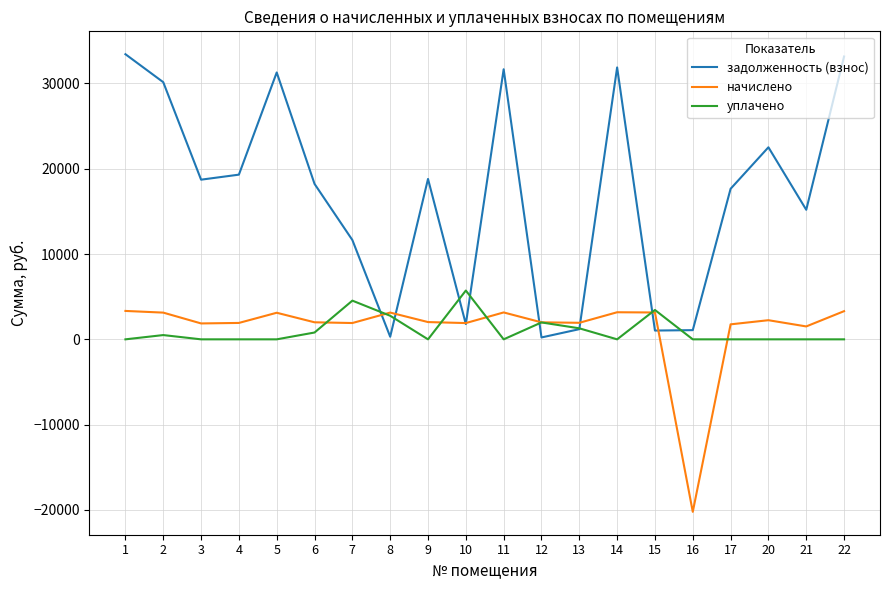

The value of уплачено at 21 is -2663.2. True or false?

False